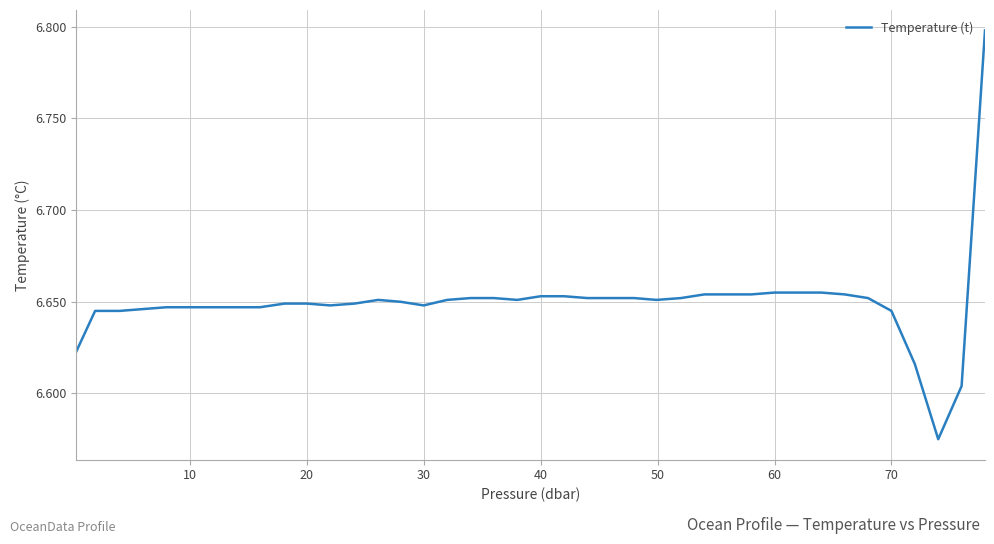

What is the maximum value shown in the chart?

6.8